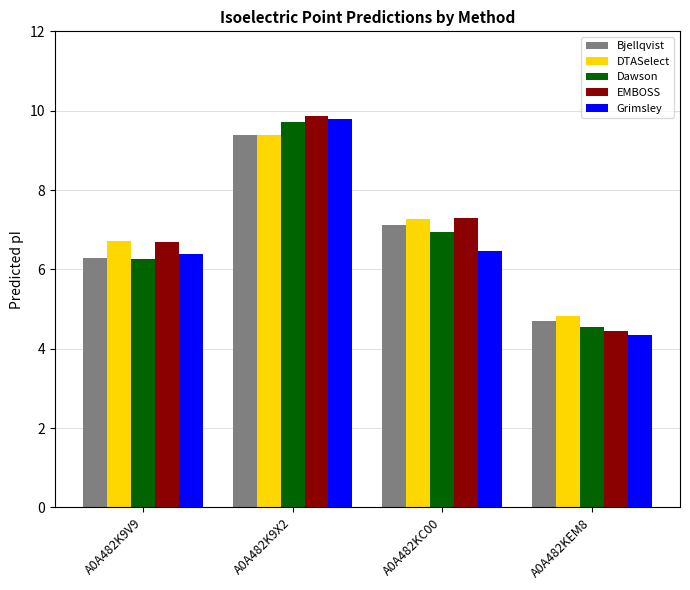

At which label does EMBOSS reach its minimum?

A0A482KEM8